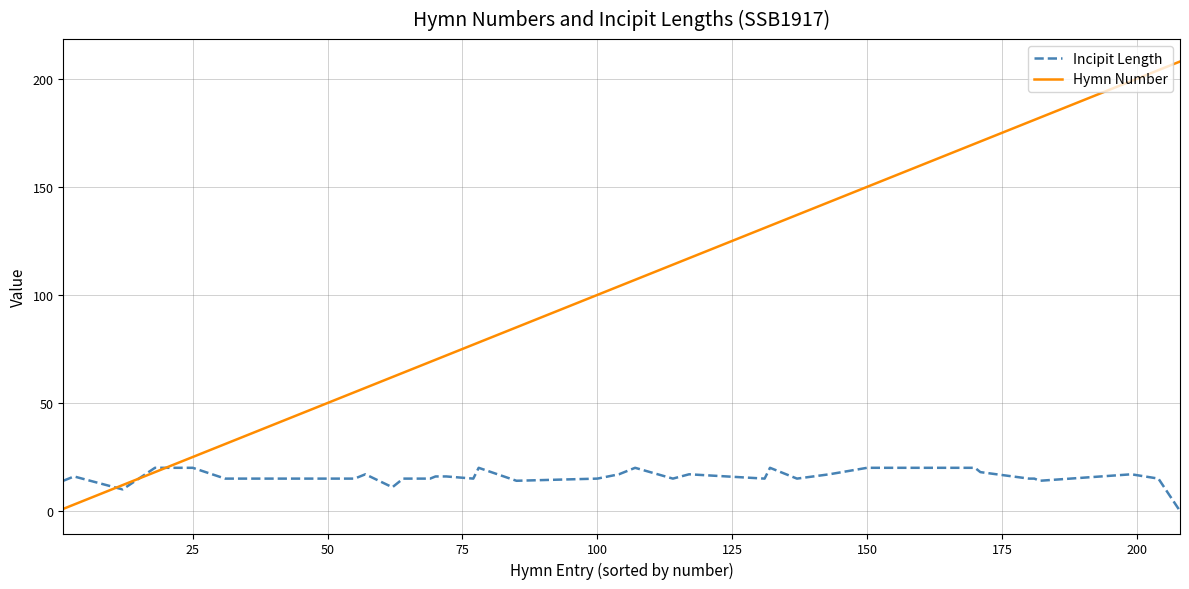

What are all the series names shown in the legend?

Incipit Length, Hymn Number